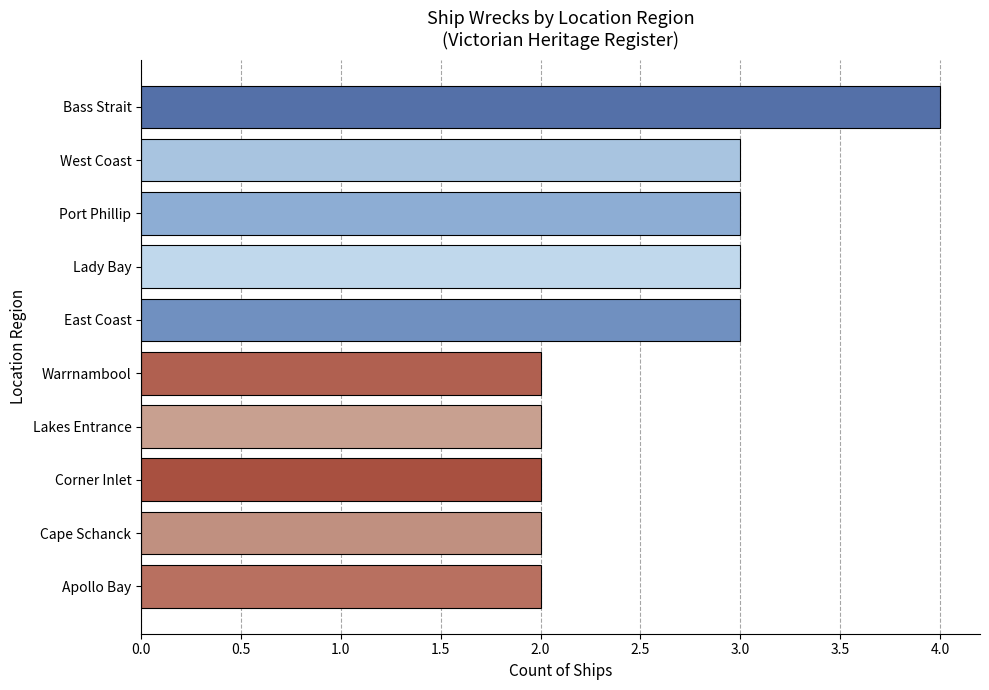

What is the greatest value displayed?

4